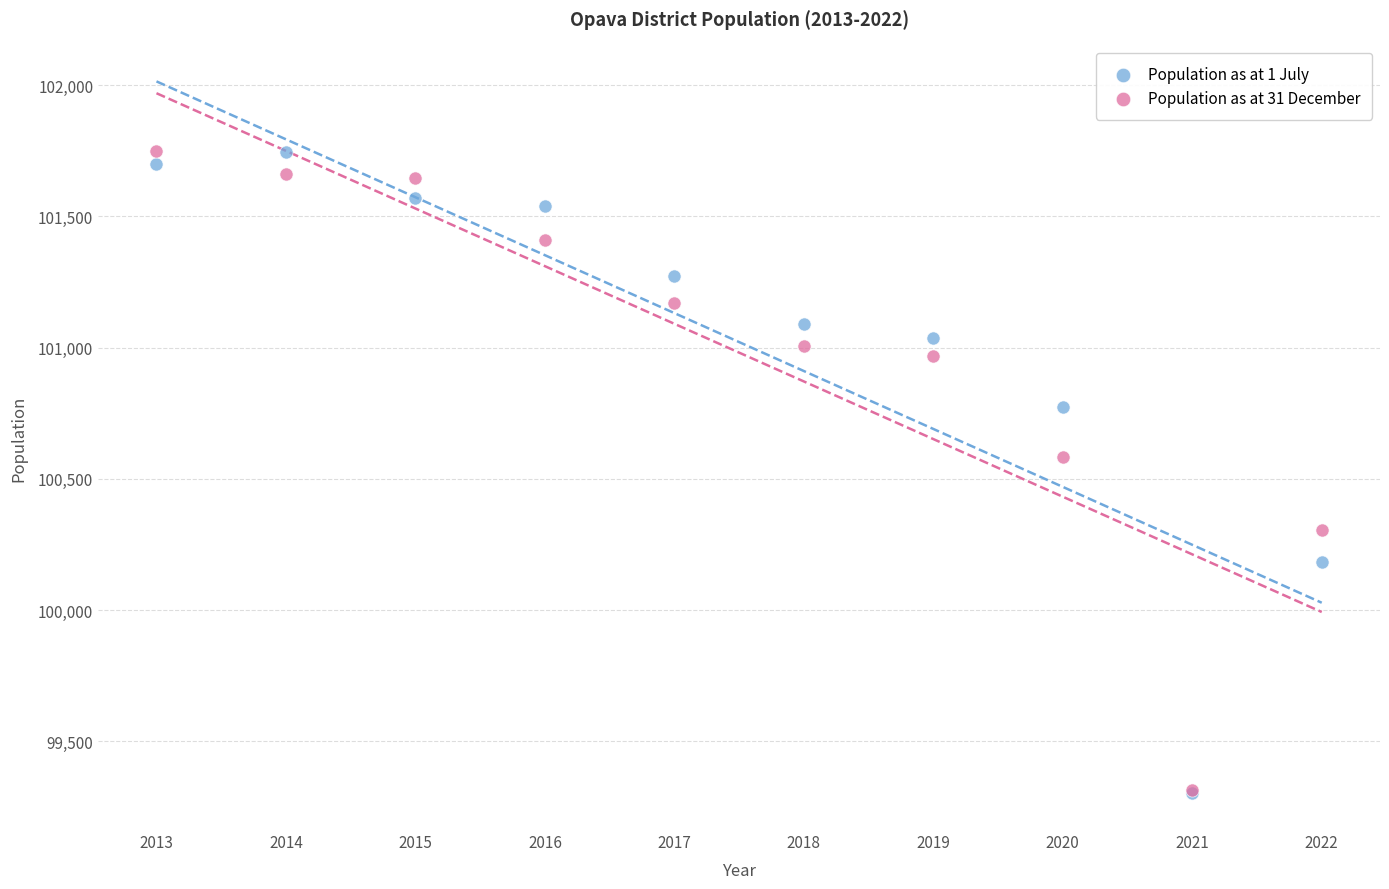

Across all series, what Y value is closest to 100526?

100582